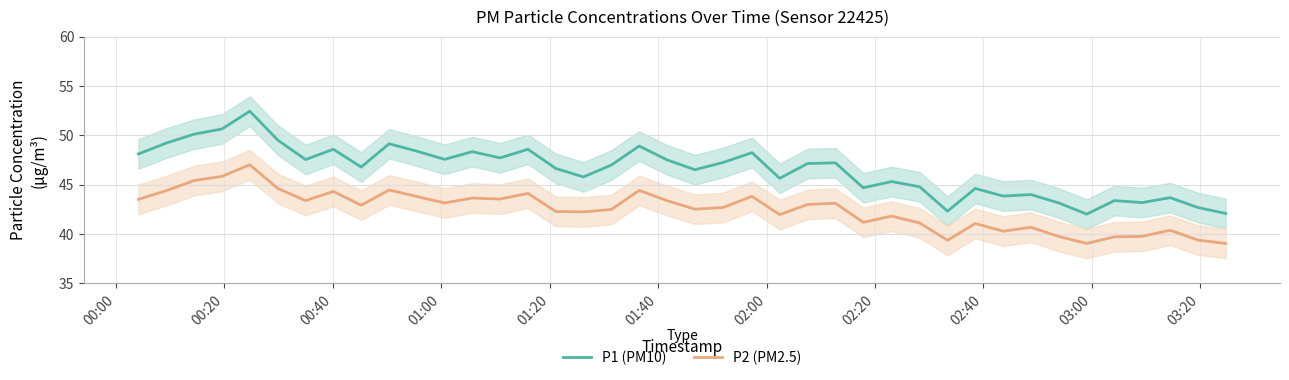

True or false: P1 (PM10) and P2 (PM2.5) cross at least once.

False